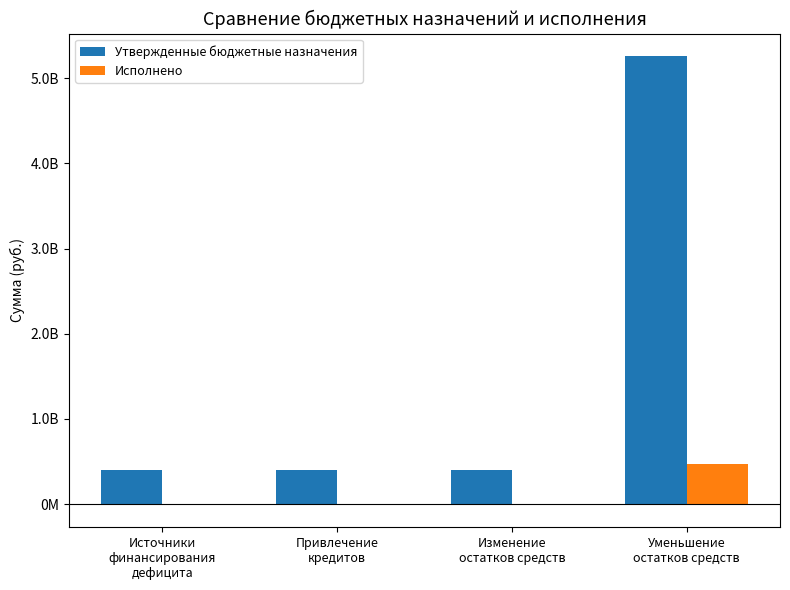

What are all the series names shown in the legend?

Утвержденные бюджетные назначения, Исполнено